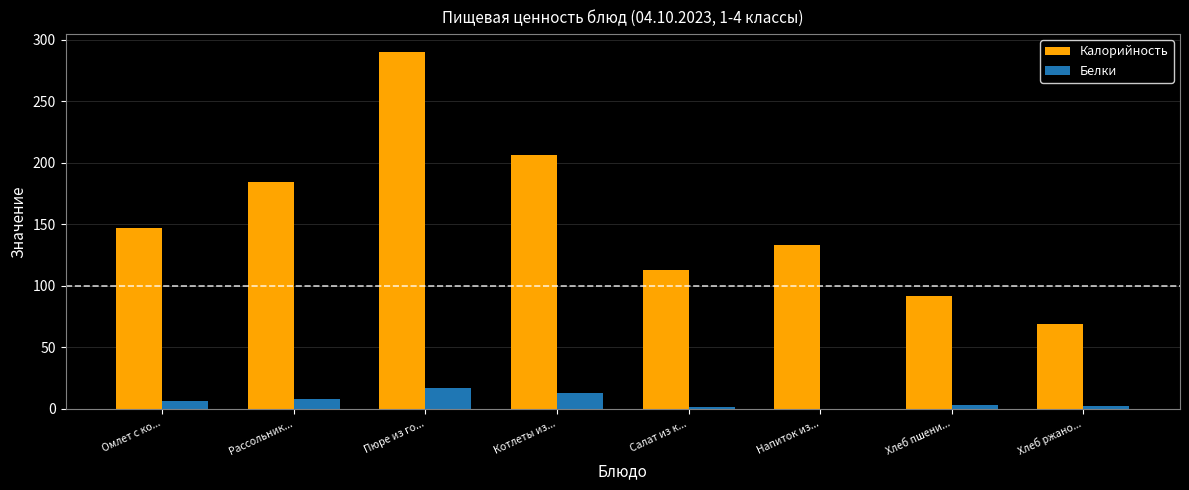

What is the sum of the Калорийность values at Пюре из го... and Котлеты из...?

496